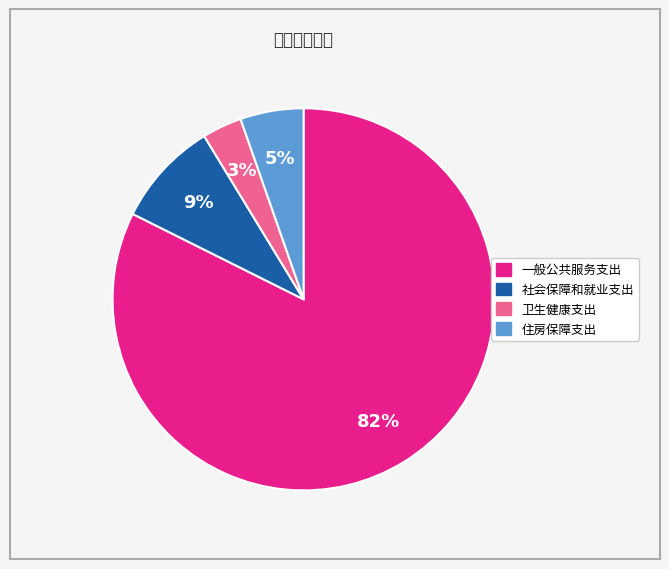

The 一般公共服务支出 slice represents 82% of the pie. True or false?

True